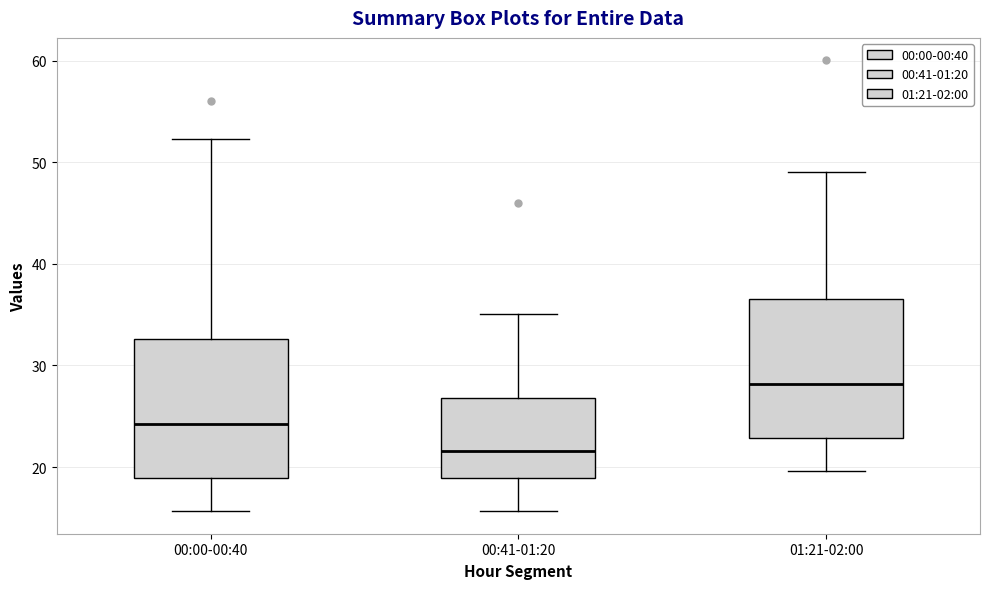

Where does the upper whisker of the box for 00:41-01:20 end on the y-axis? The values are not printed on the chart, so give them approximately, as read against the axis.

35